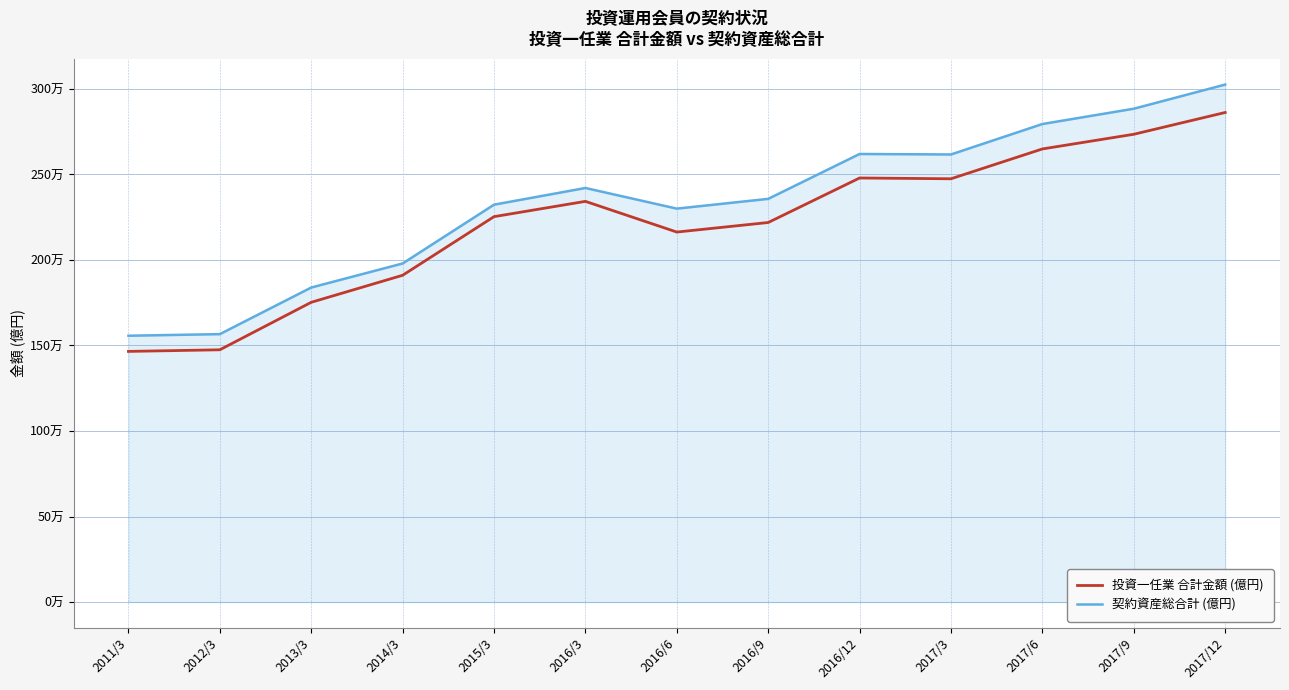

Which has a higher value, 2012/3 or 2017/9?

2017/9